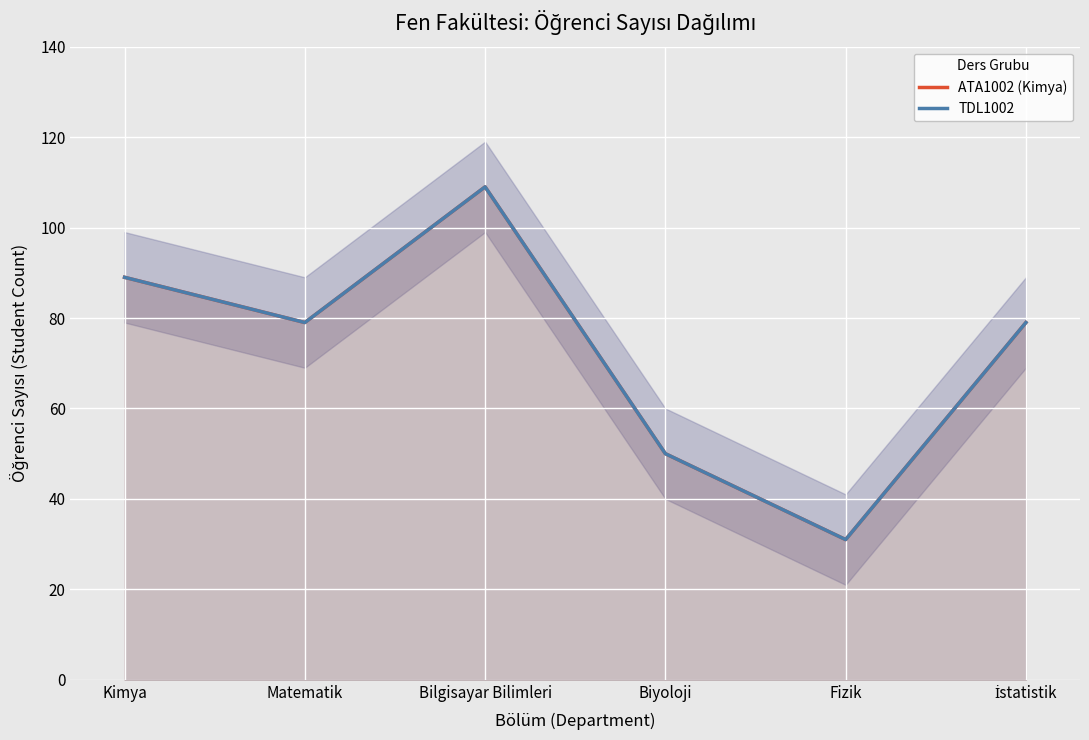

The value of TDL1002 at Bilgisayar Bilimleri is 109. True or false?

True